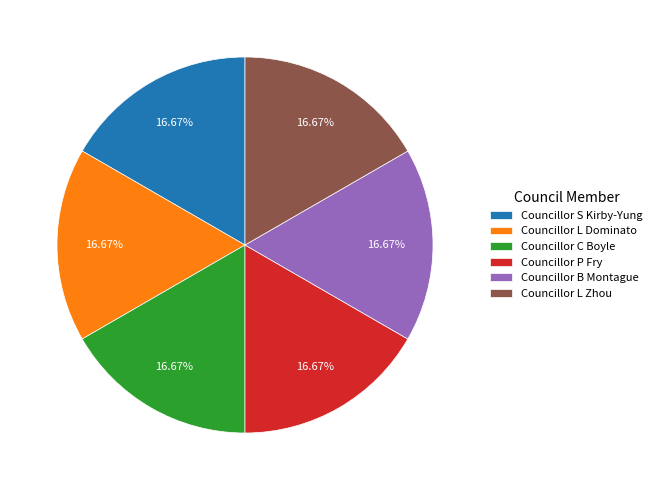

Does Councillor B Montague represent more than half of the total?

No